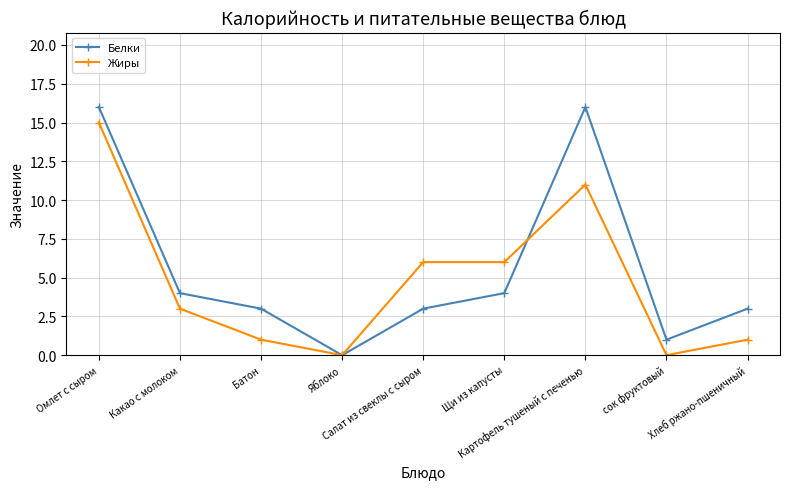

What is the maximum value for Жиры?

15